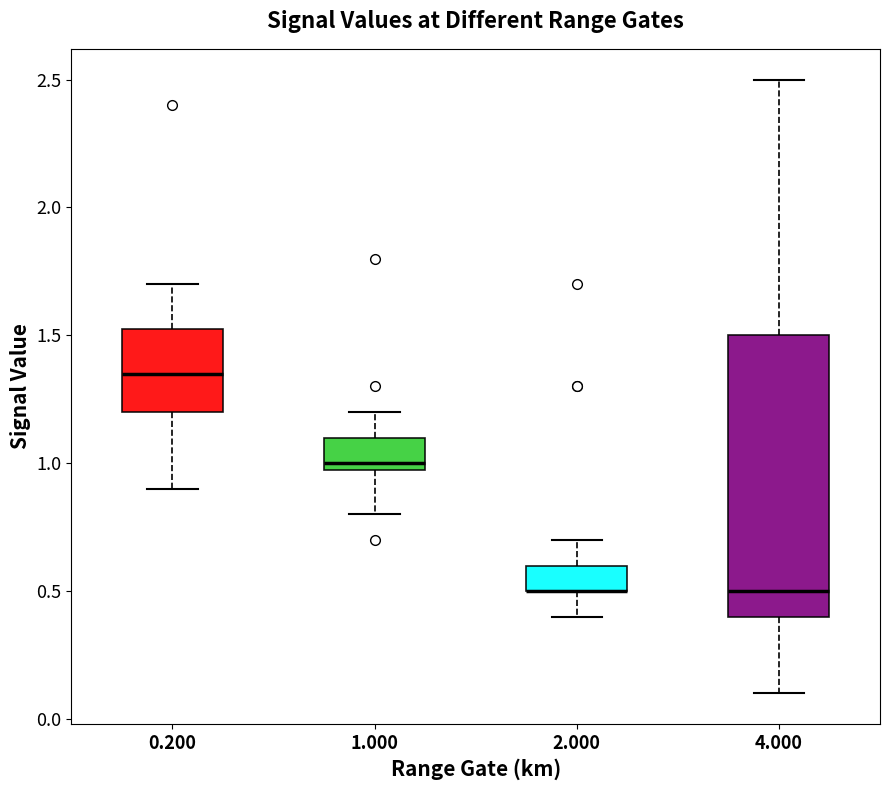

Where is the lower edge of the box at x = 4.000 on the y-axis? The values are not printed on the chart, so give them approximately, as read against the axis.

0.40